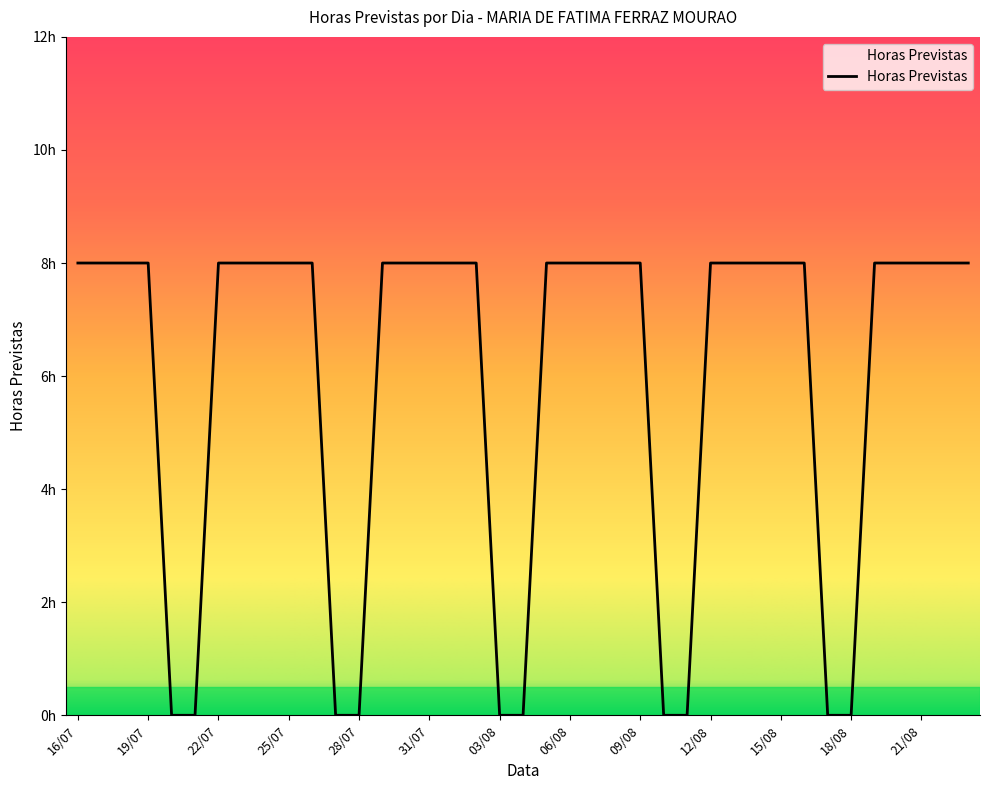

What is the difference between the second highest and second lowest values?

8